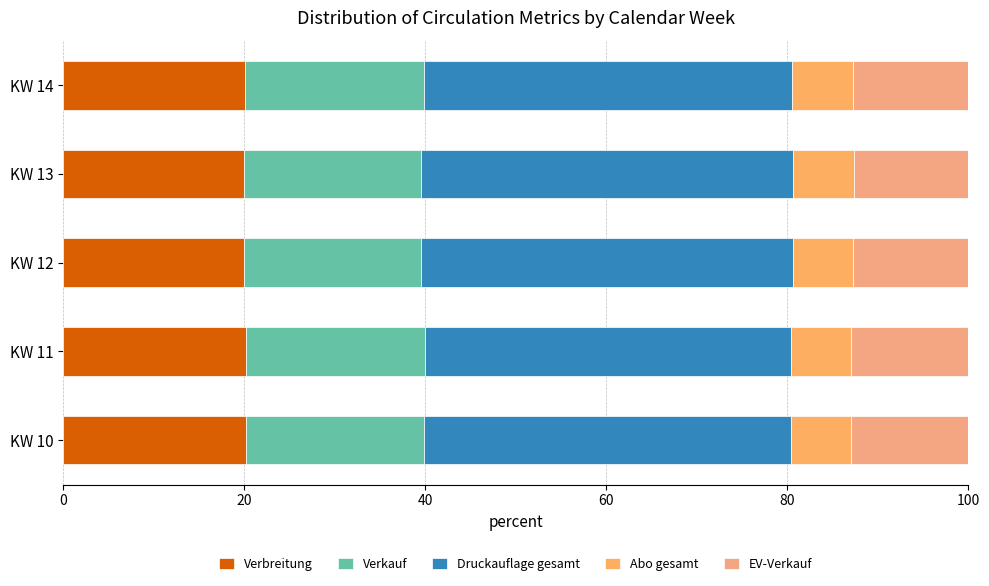

How many categories are shown in the chart?

5